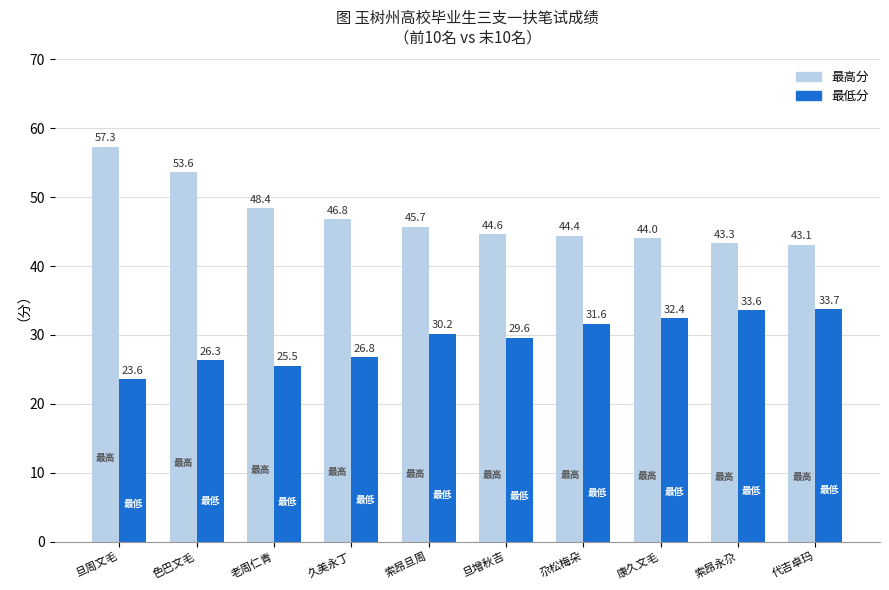

The 最高分 series shows 44.0 at 康久文毛. True or false?

True